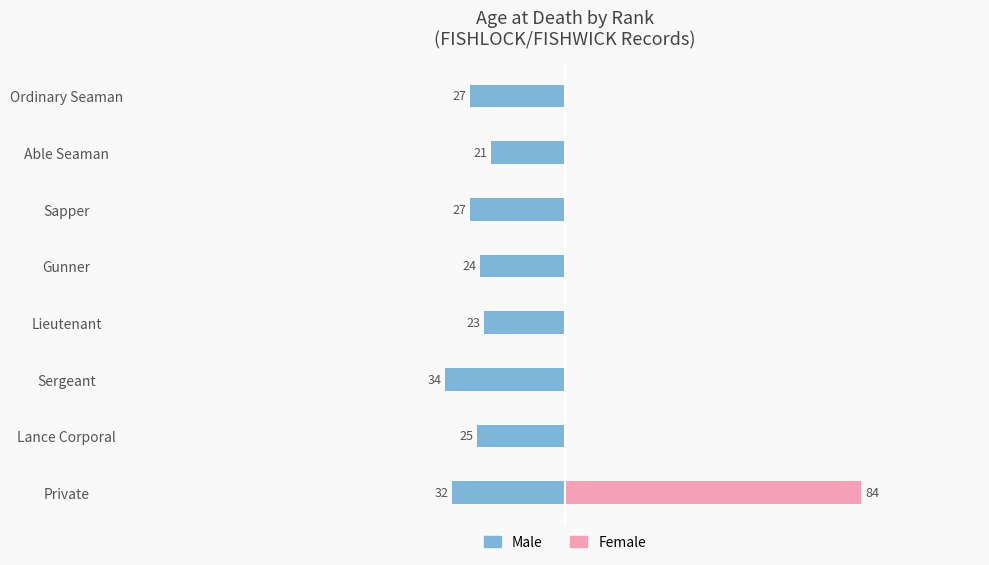

How many data points in Male are above -25?

3